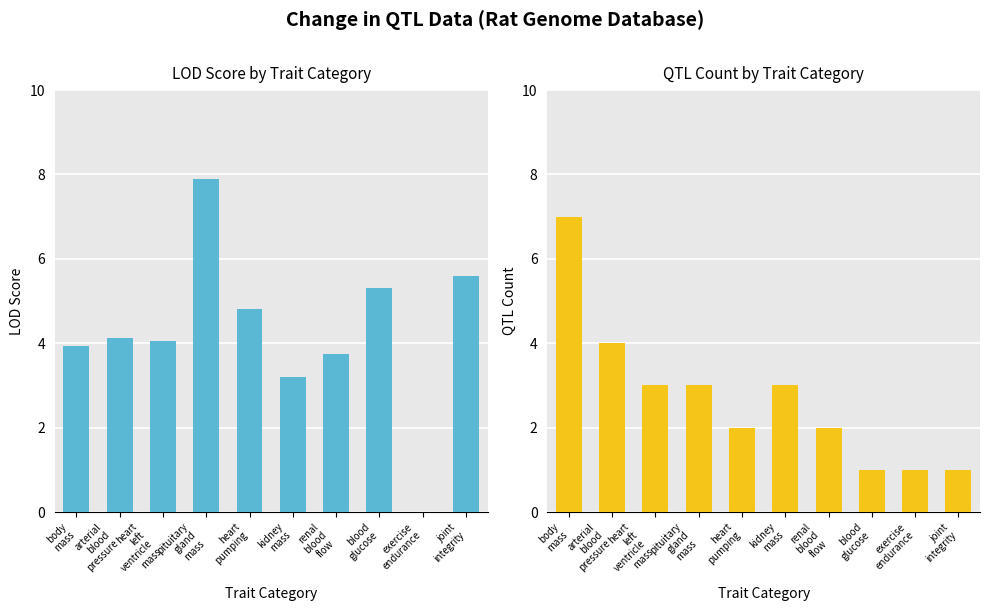

Which has a higher value, heart
left
ventricle
mass or blood
glucose?

blood
glucose